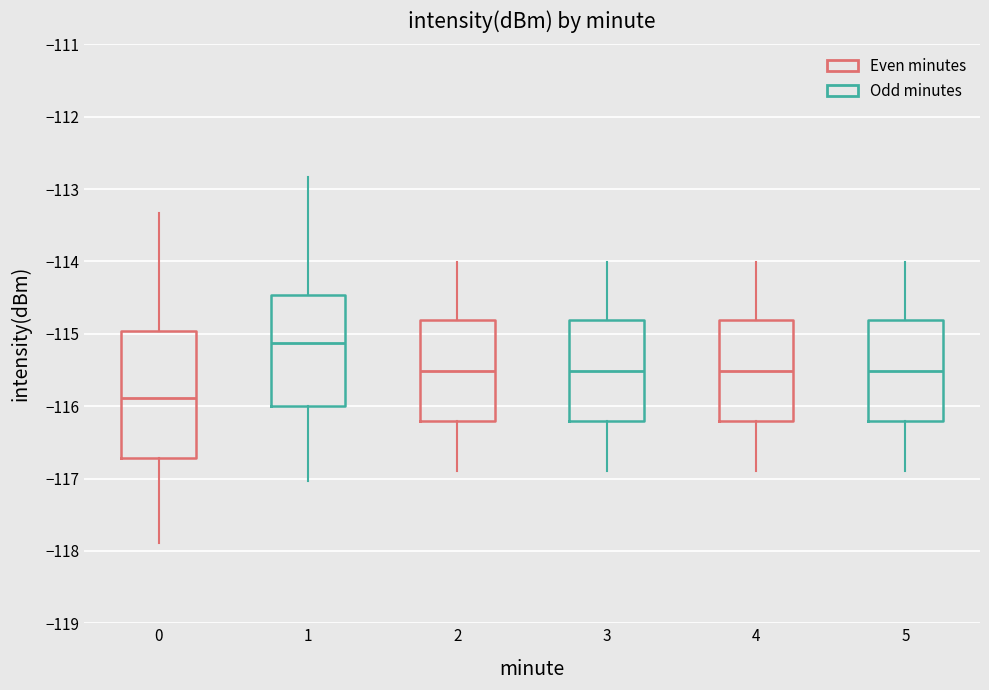

Which box has the highest median line?

1